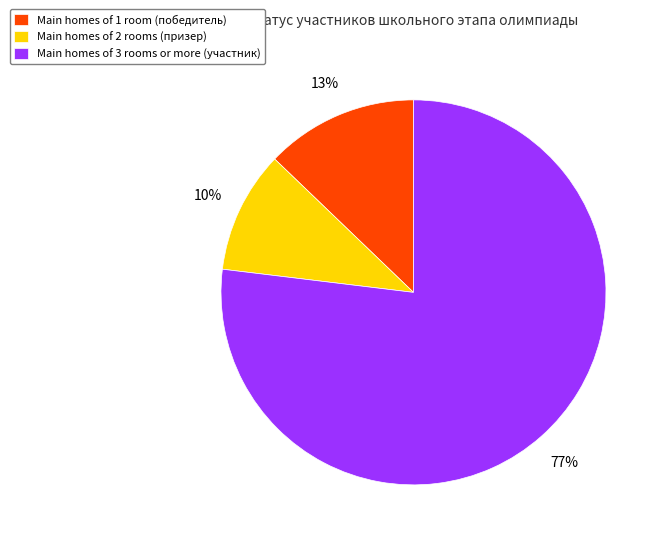

Is it true that Main homes of 2 rooms (призер) is 10% of the pie?

True